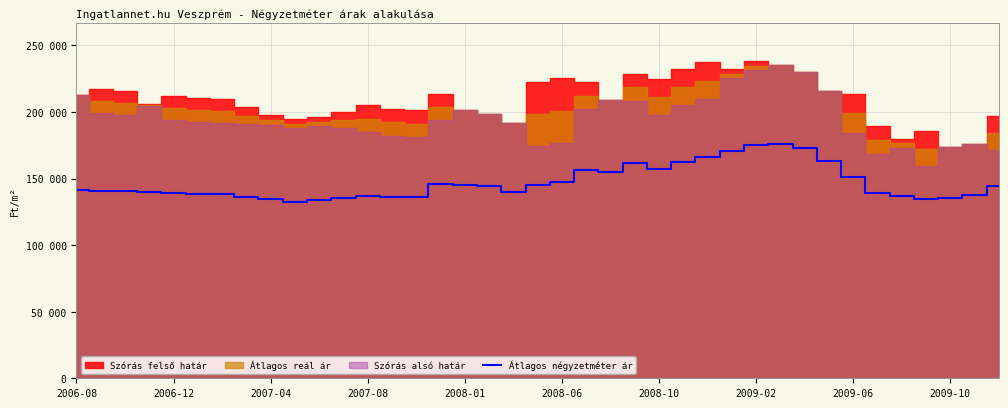

Reading left to right, extract all data points from this chart.

141413	140812	140411	140124	139122	138405	138178	136248	134319	132616	134187	135474	136762	136479	136479	146224	145385	144546	139665	145368	147803	156705	154885	161971	156888	162526	166578	170630	175502	176322	173333	163232	150921	138849	137109	134397	135256	137518	144568